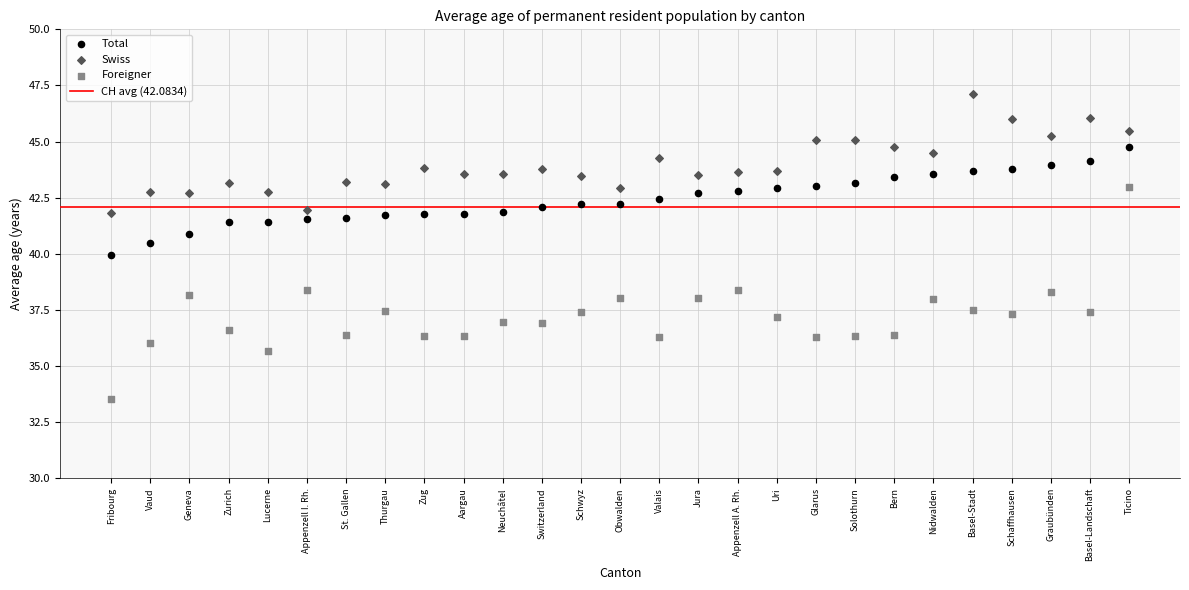

Which series contains the lowest Y value?

Foreigner